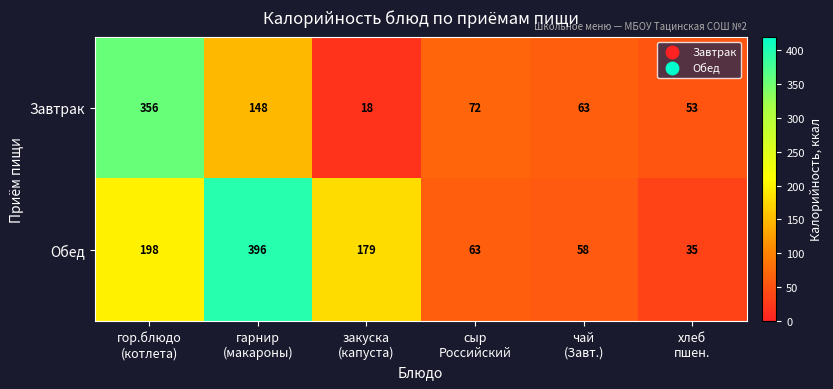

Rank the series by their average value, from lowest to highest.

Завтрак, Обед